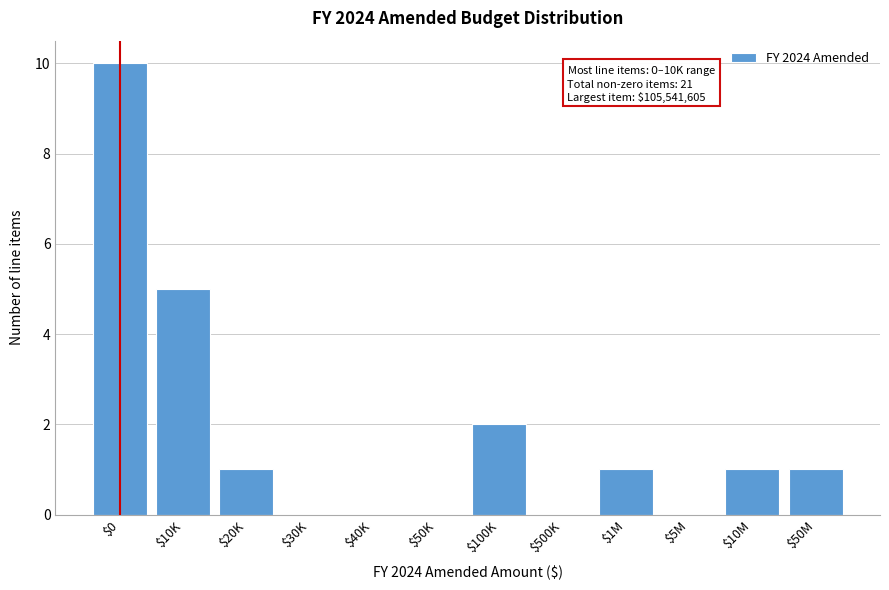

True or false: the data shows 1 at $20K.

True